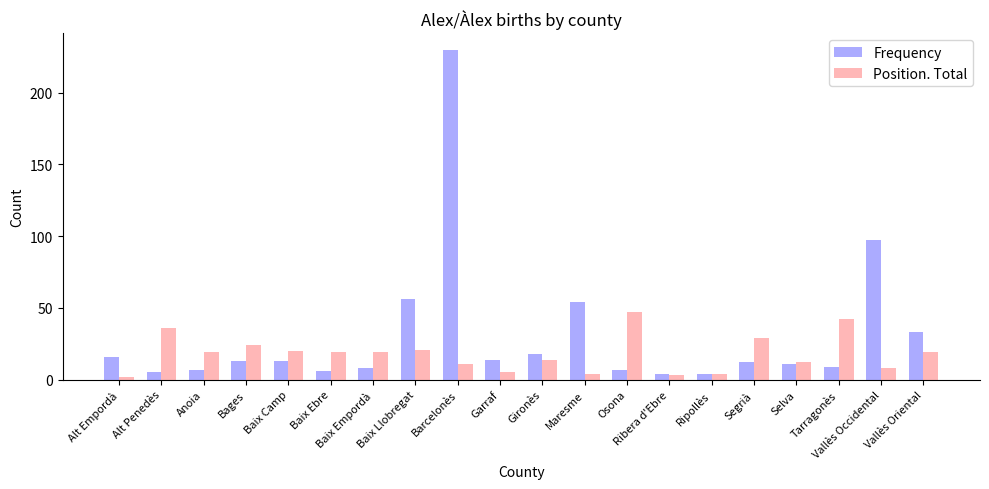

True or false: Frequency has a value of 9 at Tarragonès.

True